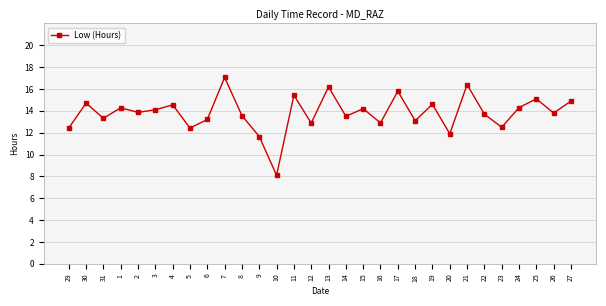

At which category does the chart reach its minimum across all series?

10